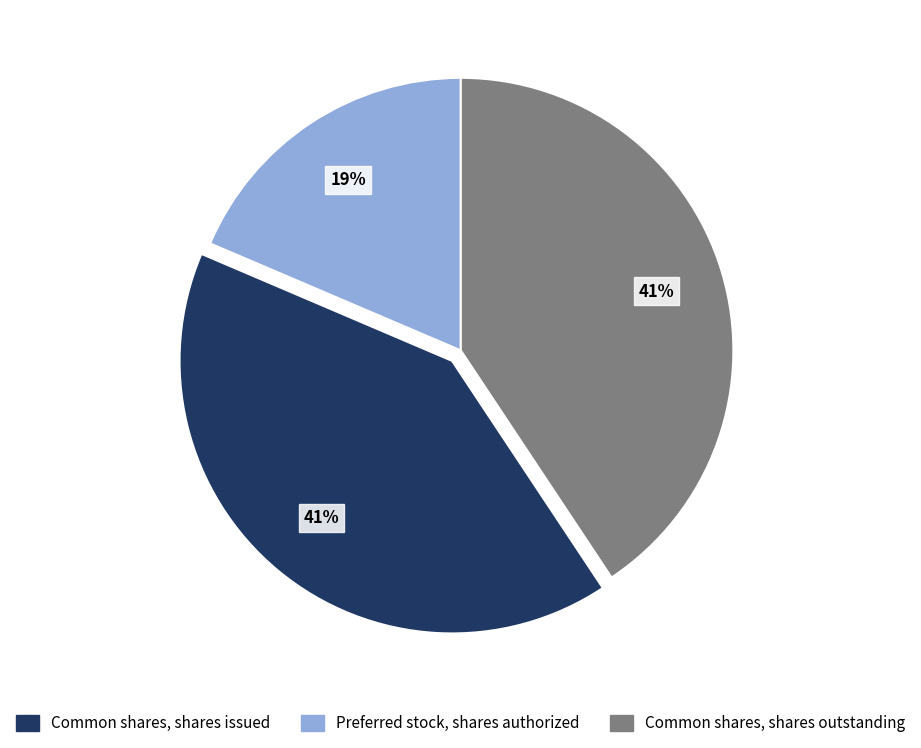

Is there a majority slice in this chart?

No